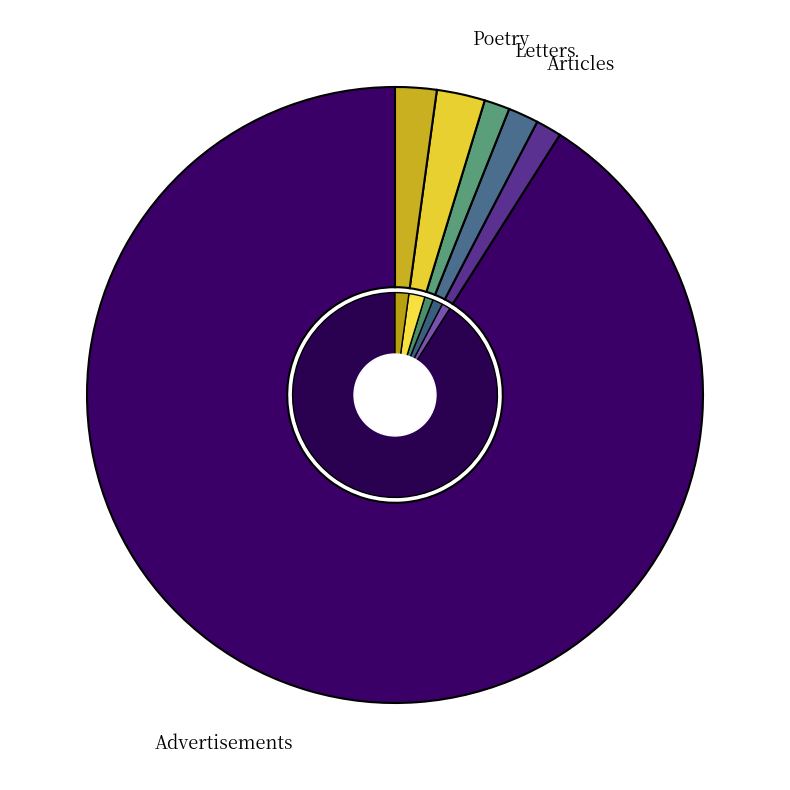

To the nearest percent, what is the difference between the largest and smallest slice percentages?

90%